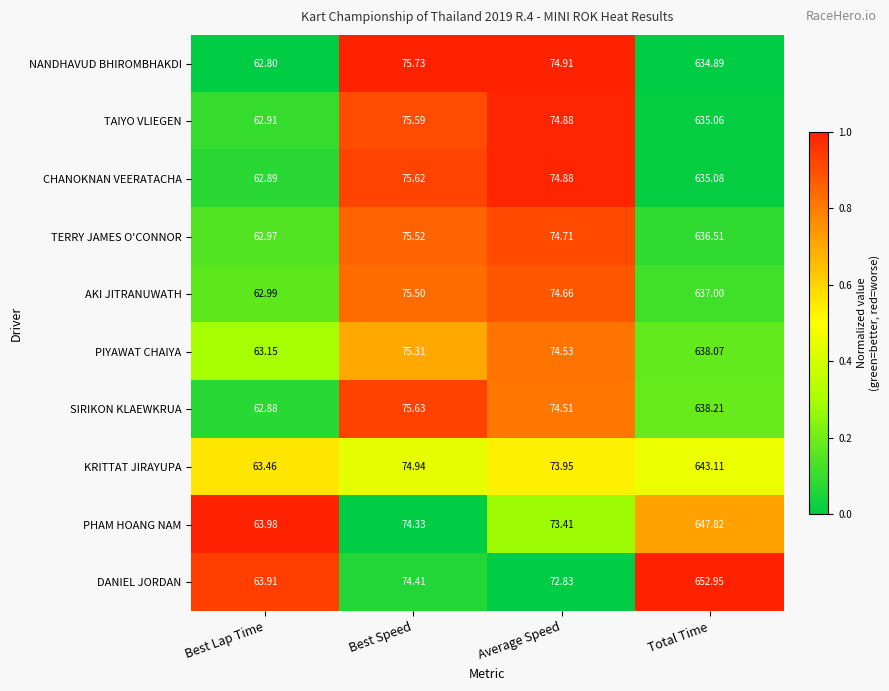

What is the total value across all series at Best Lap Time?

631.9